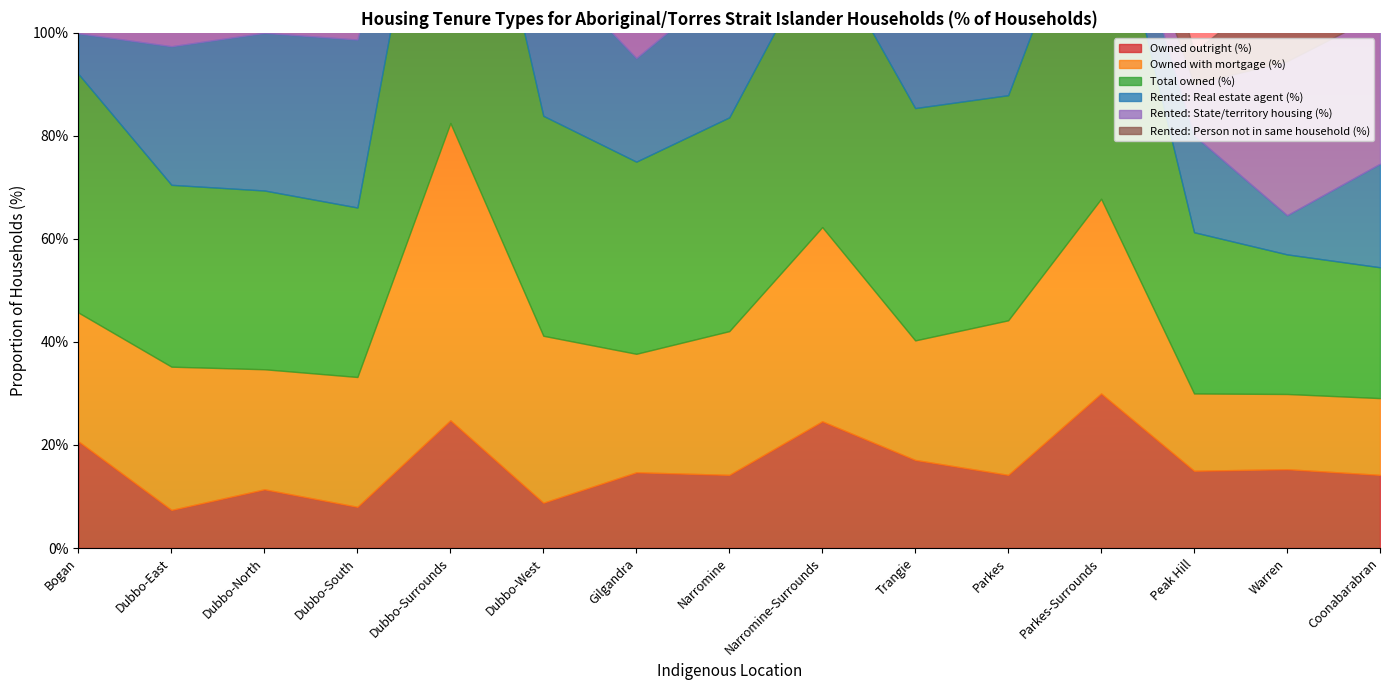

Reading left to right, what are all the values shown in this chart?

Owned outright (%): Bogan=20.7	Dubbo-East=7.4	Dubbo-North=11.4	Dubbo-South=8.0	Dubbo-Surrounds=24.8	Dubbo-West=8.8	Gilgandra=14.7	Narromine=14.2	Narromine-Surrounds=24.6	Trangie=17.1	Parkes=14.2	Parkes-Surrounds=30.0	Peak Hill=15.0	Warren=15.3	Coonabarabran=14.2
Owned with mortgage (%): Bogan=25.0	Dubbo-East=27.8	Dubbo-North=23.3	Dubbo-South=25.2	Dubbo-Surrounds=57.7	Dubbo-West=32.4	Gilgandra=23.0	Narromine=27.9	Narromine-Surrounds=37.7	Trangie=23.2	Parkes=30.0	Parkes-Surrounds=37.8	Peak Hill=15.0	Warren=14.6	Coonabarabran=14.9
Total owned (%): Bogan=46.3	Dubbo-East=35.3	Dubbo-North=34.7	Dubbo-South=32.9	Dubbo-Surrounds=80.3	Dubbo-West=42.7	Gilgandra=37.3	Narromine=41.5	Narromine-Surrounds=55.1	Trangie=45.1	Parkes=43.7	Parkes-Surrounds=67.8	Peak Hill=31.3	Warren=27.1	Coonabarabran=25.4
Rented: Real estate agent (%): Bogan=7.9	Dubbo-East=26.9	Dubbo-North=30.6	Dubbo-South=32.6	Dubbo-Surrounds=3.6	Dubbo-West=30.1	Gilgandra=20.1	Narromine=26.4	Narromine-Surrounds=4.3	Trangie=15.9	Parkes=24.1	Parkes-Surrounds=4.4	Peak Hill=18.8	Warren=7.6	Coonabarabran=20.1
Rented: State/territory housing (%): Bogan=14.6	Dubbo-East=26.8	Dubbo-North=18.1	Dubbo-South=23.6	Dubbo-Surrounds=2.2	Dubbo-West=18.9	Gilgandra=15.7	Narromine=17.0	Narromine-Surrounds=0.0	Trangie=15.9	Parkes=18.0	Parkes-Surrounds=0.0	Peak Hill=10.0	Warren=29.9	Coonabarabran=29.1
Rented: Person not in same household (%): Bogan=11.0	Dubbo-East=6.6	Dubbo-North=9.3	Dubbo-South=8.6	Dubbo-Surrounds=9.5	Dubbo-West=4.9	Gilgandra=11.3	Narromine=7.3	Narromine-Surrounds=8.7	Trangie=15.9	Parkes=10.8	Parkes-Surrounds=18.9	Peak Hill=6.3	Warren=16.0	Coonabarabran=11.2